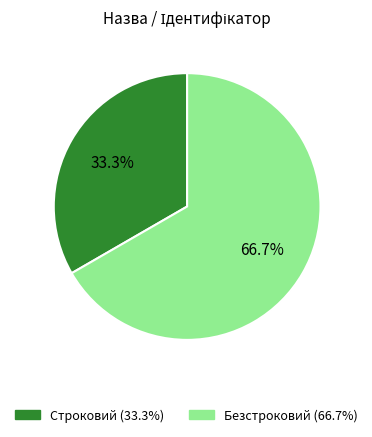

What is the ratio of the value at Безстроковий to the value at Строковий?

2.0